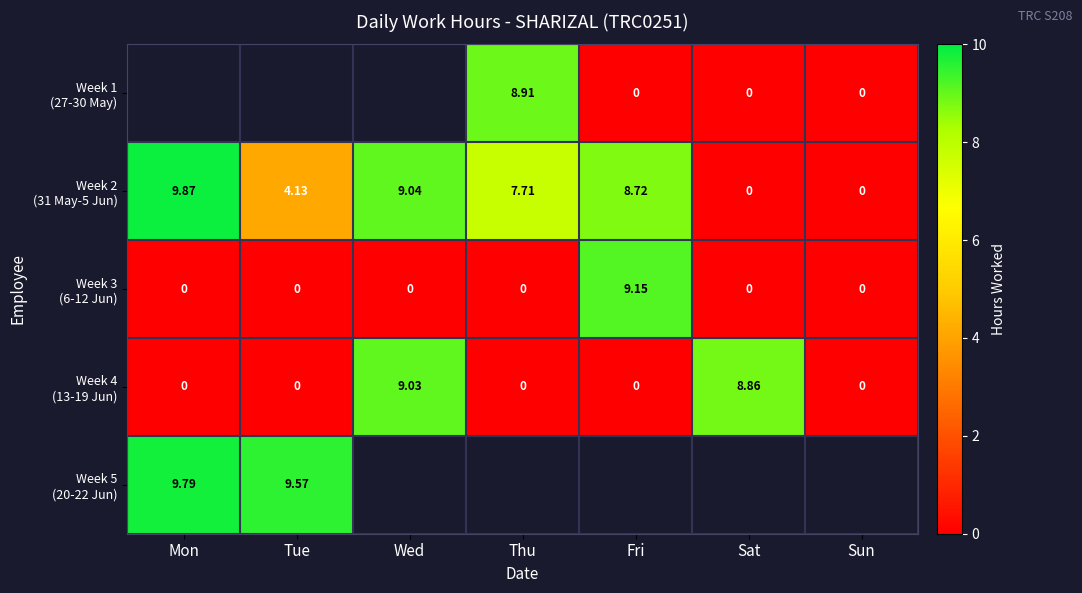

How many positive values does the Week 1 (27-30 May) series have?

1